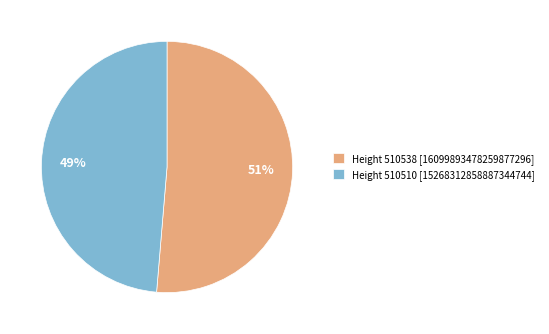

How many segments does this pie chart have?

2